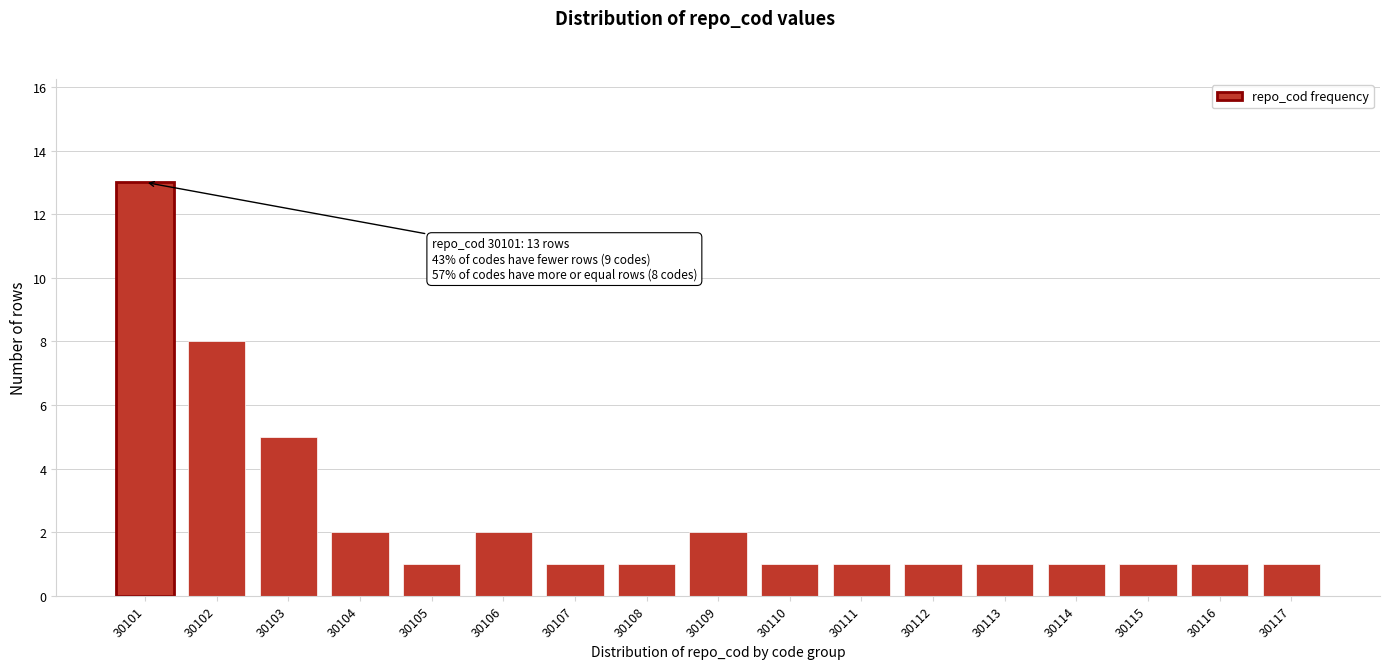

Reading left to right, list all the values displayed in this chart.

30101=13	30102=8	30103=5	30104=2	30105=1	30106=2	30107=1	30108=1	30109=2	30110=1	30111=1	30112=1	30113=1	30114=1	30115=1	30116=1	30117=1